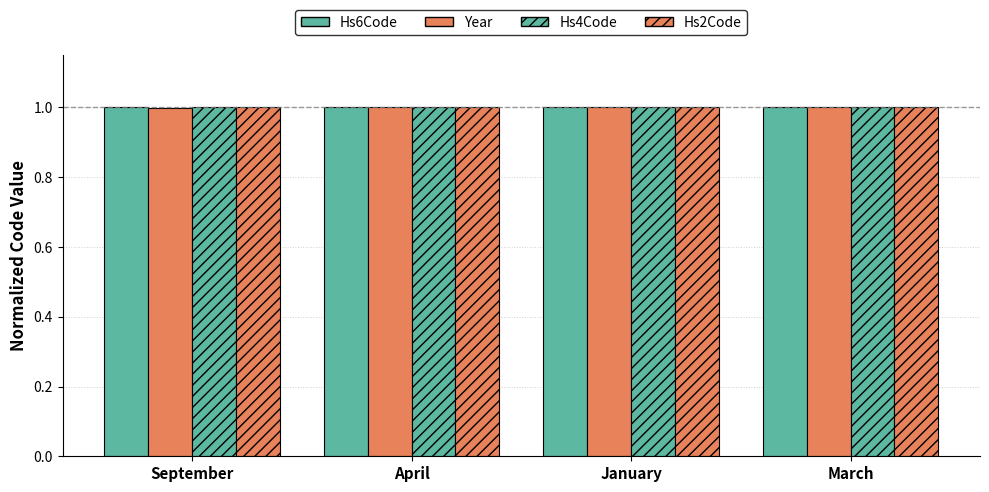

Which label corresponds to the largest value in the chart?

September